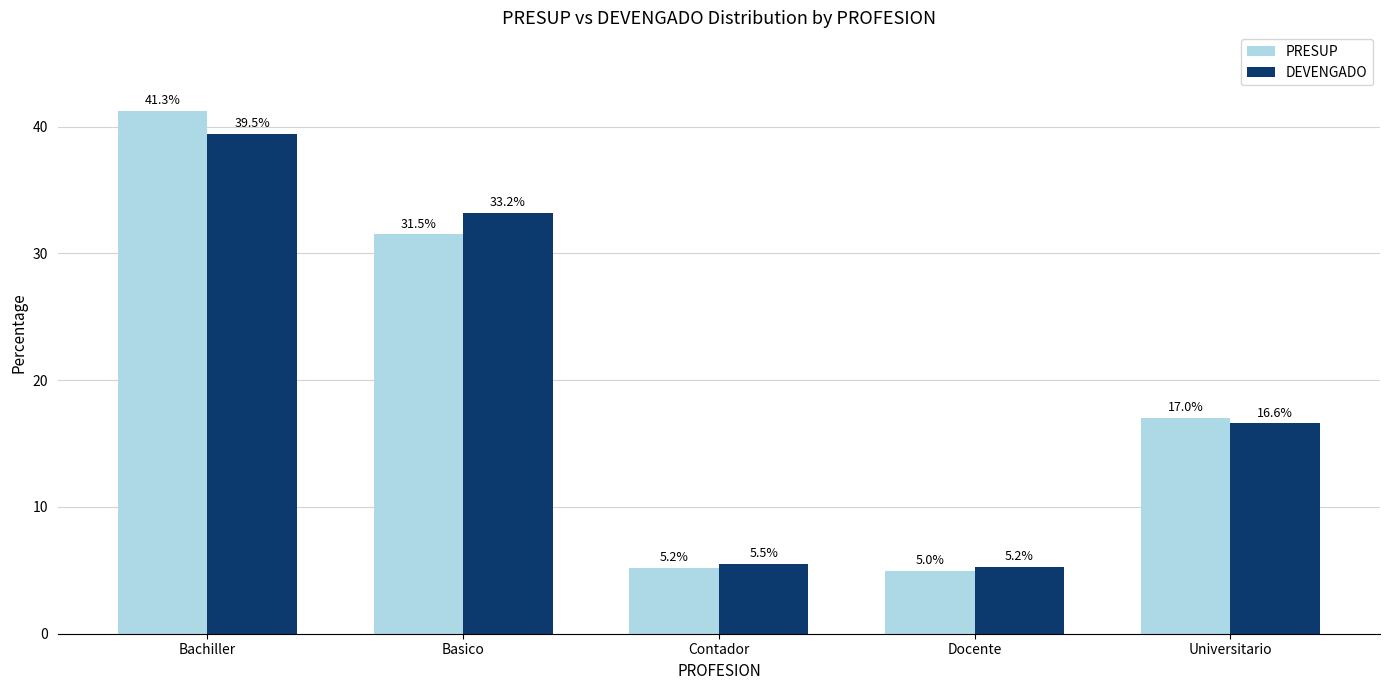

At which label does PRESUP first exceed 17?

Bachiller